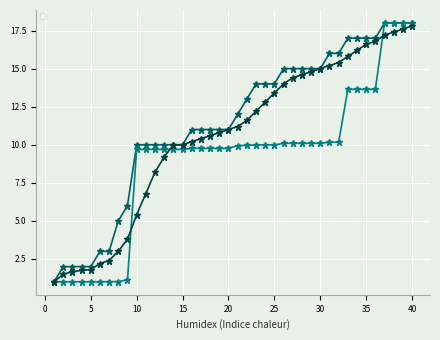

Reading left to right, extract all data points from this chart.

_parent_index: 1=1.0	2=2.0	3=2.0	4=2.0	5=2.0	6=3.0	7=3.0	8=5.0	9=6.0	10=10.0	11=10.0	12=10.0	13=10.0	14=10.0	15=10.0	16=11.0	17=11.0	18=11.0	19=11.0	20=11.0	21=12.0	22=13.0	23=14.0	24=14.0	25=14.0	26=15.0	27=15.0	28=15.0	29=15.0	30=15.0	31=16.0	32=16.0	33=17.0	34=17.0	35=17.0	36=17.0	37=18.0	38=18.0	39=18.0	40=18.0
_submission__id: 1=1.0	2=1.0	3=1.0	4=1.0	5=1.0	6=1.0	7=1.0	8=1.0	9=1.1	10=9.7	11=9.7	12=9.7	13=9.7	14=9.7	15=9.7	16=9.8	17=9.8	18=9.8	19=9.8	20=9.8	21=9.9	22=10.0	23=10.0	24=10.0	25=10.0	26=10.1	27=10.1	28=10.1	29=10.1	30=10.1	31=10.2	32=10.2	33=13.6	34=13.6	35=13.6	36=13.6	37=18.0	38=18.0	39=18.0	40=18.0